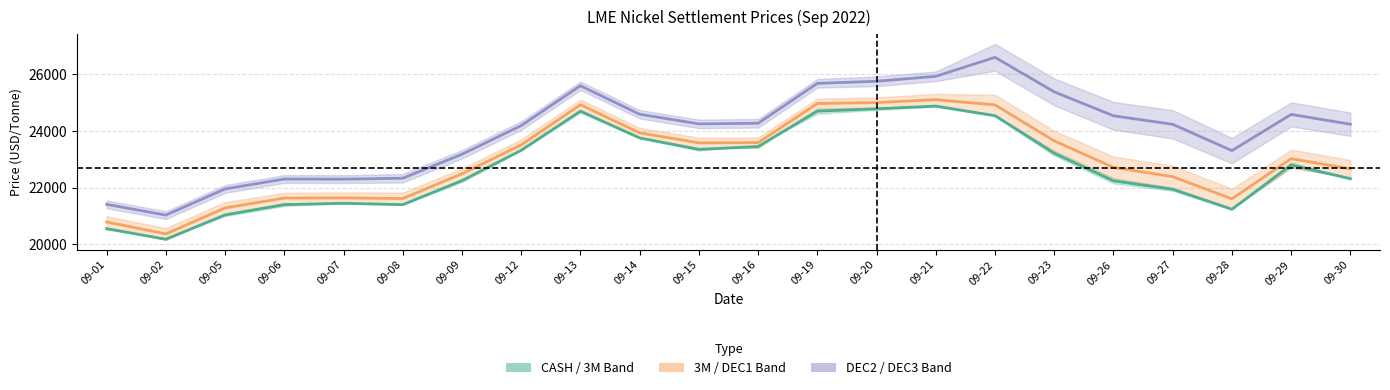

What value does the DEC2 / DEC3 Band series have at 09-09?

23182.5